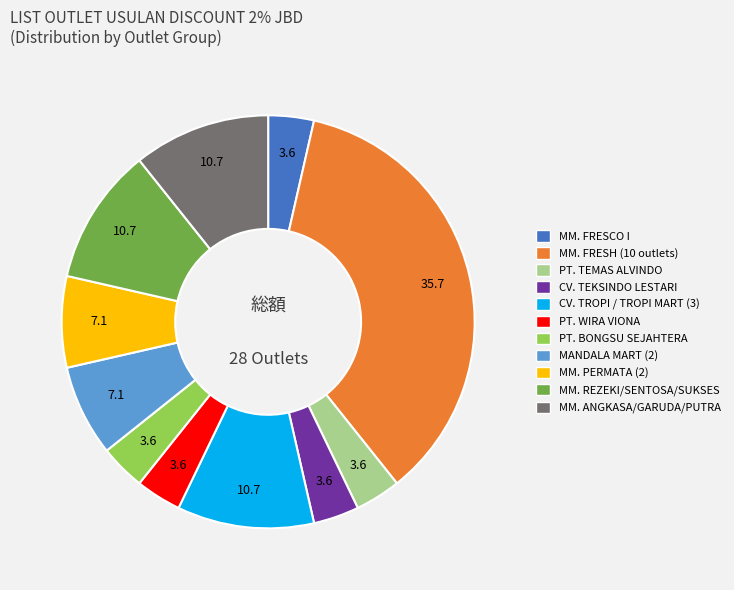

Is there a majority slice in this chart?

No